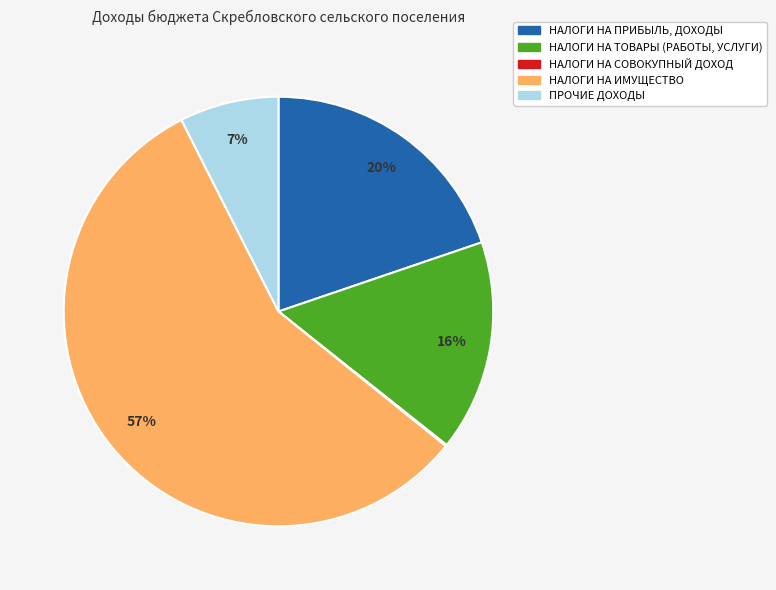

Does any single category account for the majority?

Yes